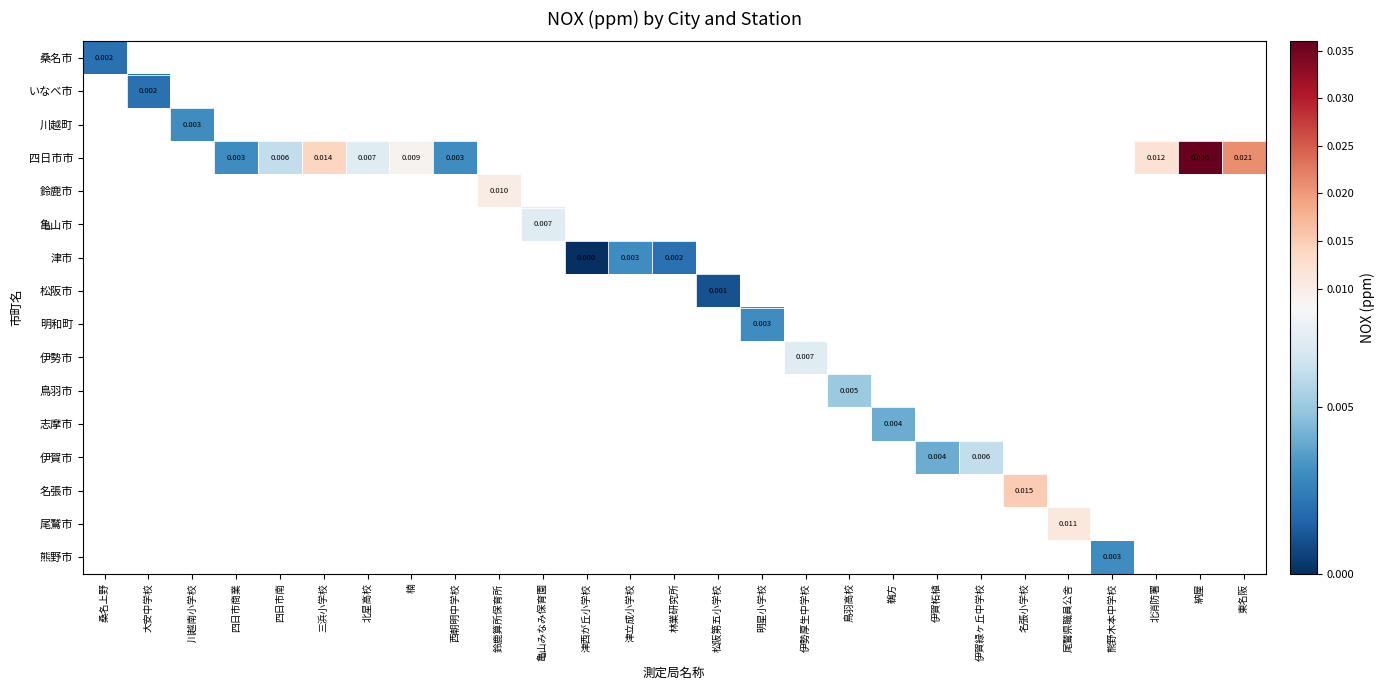

Which category has the lowest value in the 桑名市 series?

桑名上野